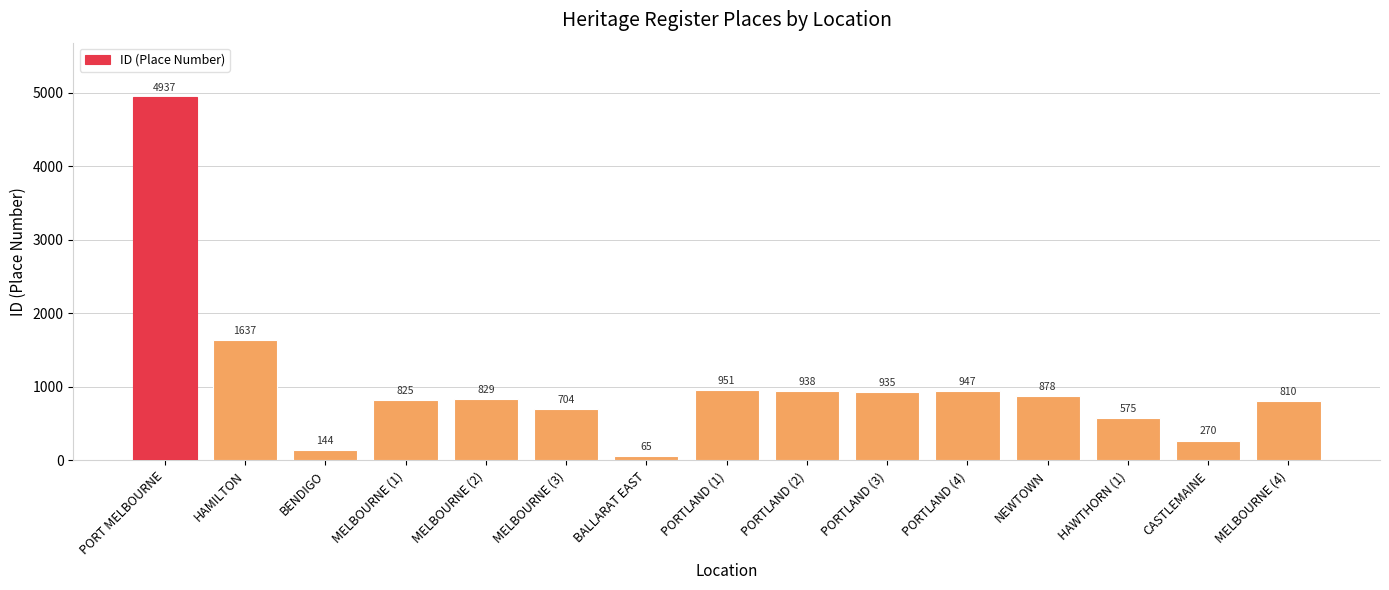

Rank the categories by value from highest to lowest.

PORT MELBOURNE, HAMILTON, PORTLAND (1), PORTLAND (4), PORTLAND (2), PORTLAND (3), NEWTOWN, MELBOURNE (2), MELBOURNE (1), MELBOURNE (4), MELBOURNE (3), HAWTHORN (1), CASTLEMAINE, BENDIGO, BALLARAT EAST